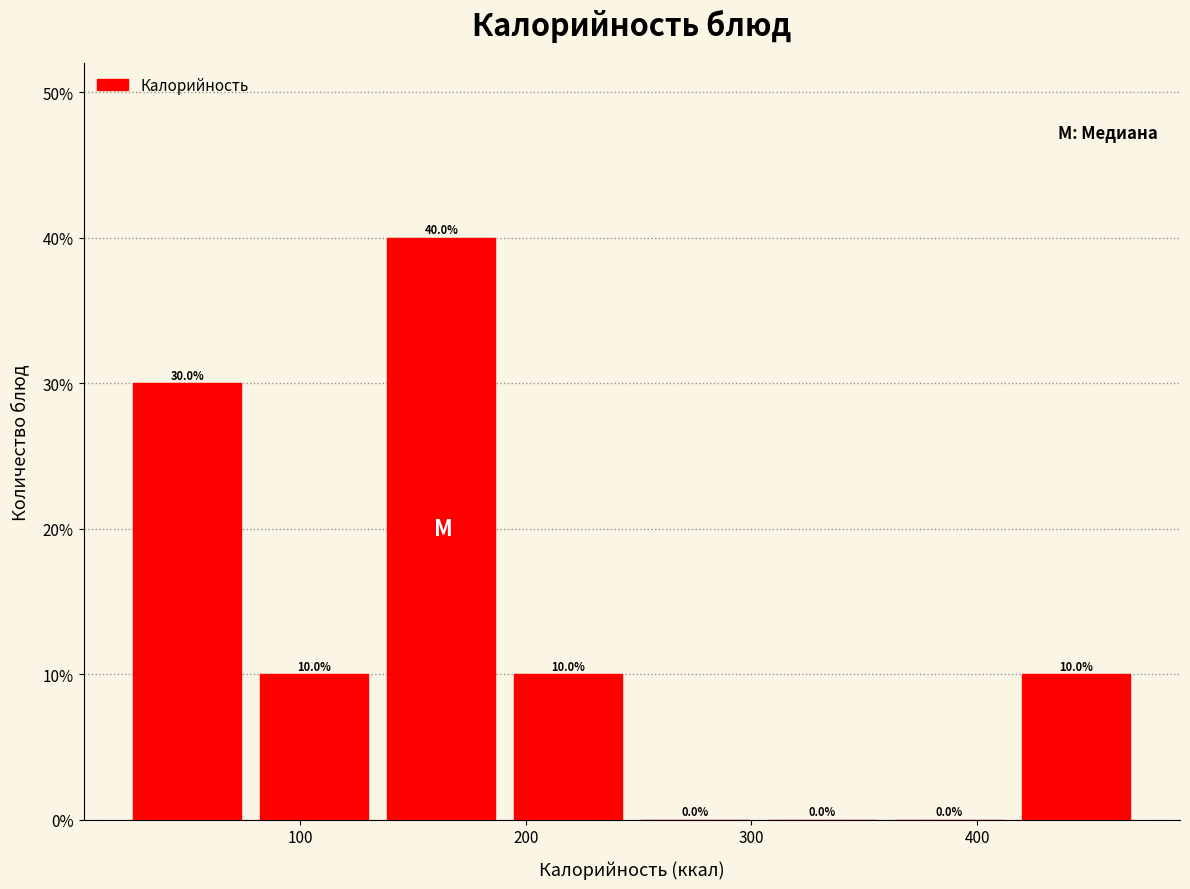

Reading left to right, list every bar in this chart as the range it spans on the x-axis followed by its height. The bar edges are not printed on the chart, so give them approximately, as read against the axis.

20 to 80: 30.0
80 to 130: 10.0
130 to 190: 40.0
190 to 250: 10.0
250 to 300: 0.0
300 to 360: 0.0
360 to 420: 0.0
420 to 470: 10.0